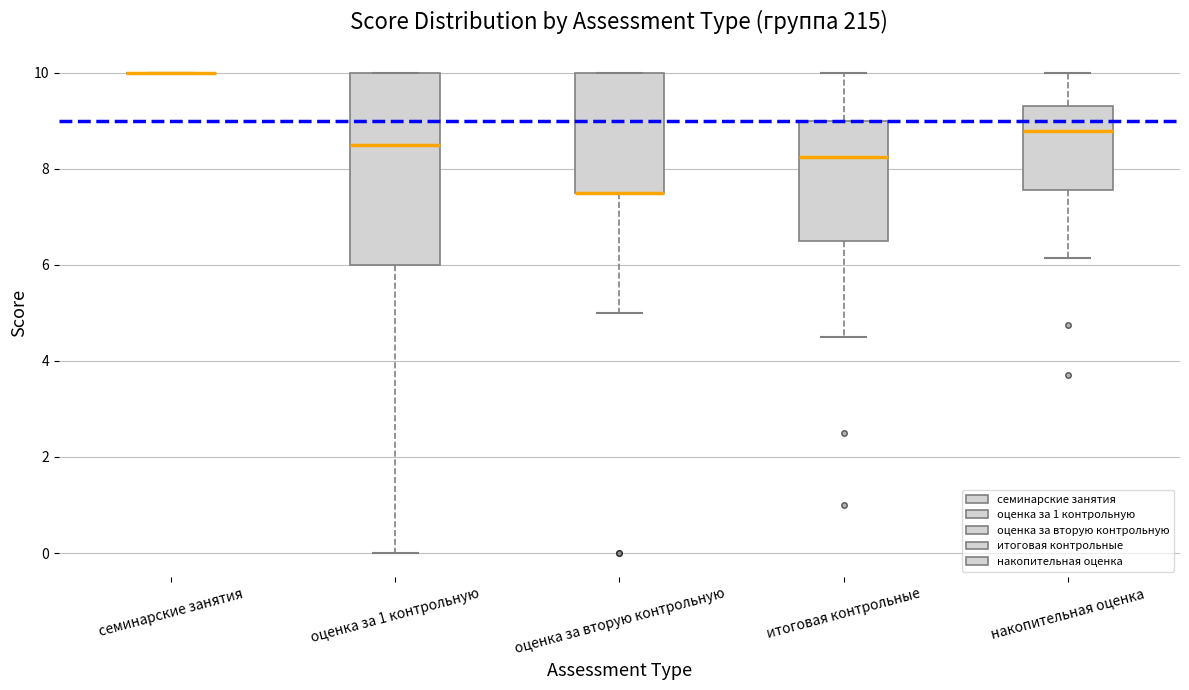

Reading left to right, read every box against the y-axis: the position of its median line, the range the box covers, and the ends of its whiskers. The values are not printed on the chart, so give them approximately, as read against the axis.

семинарские занятия: box collapsed to a line at 10.0, whiskers 10.0 to 10.0
оценка за 1 контрольную: median 8.6, box 6.0 to 10.0, whiskers 0.0 to 10.0
оценка за вторую контрольную: median 7.6 (drawn on the box's lower edge), box 7.6 to 10.0, whiskers 5.0 to 10.0
итоговая контрольные: median 8.2, box 6.6 to 9.0, whiskers 4.6 to 10.0
накопительная оценка: median 8.8, box 7.6 to 9.4, whiskers 6.2 to 10.0